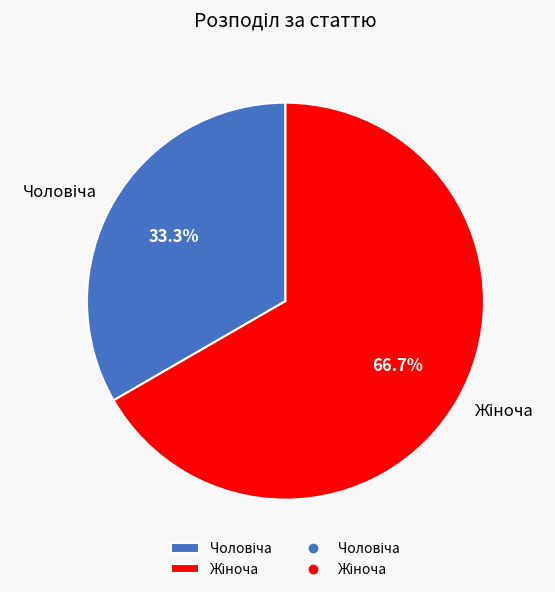

Is there any slice that represents more than half of the pie?

Yes